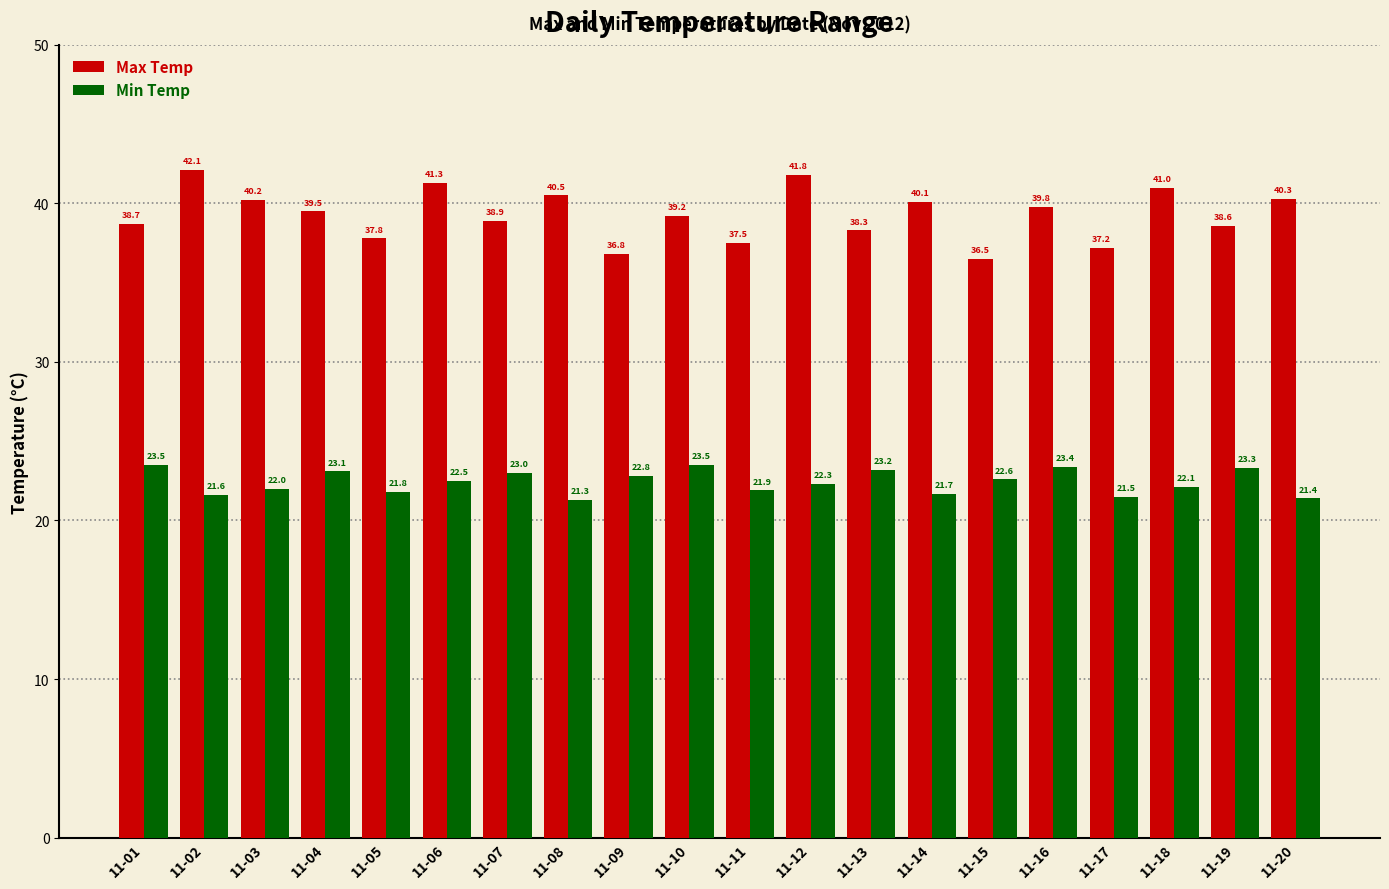

What is the average value of the Min Temp series?

22.4